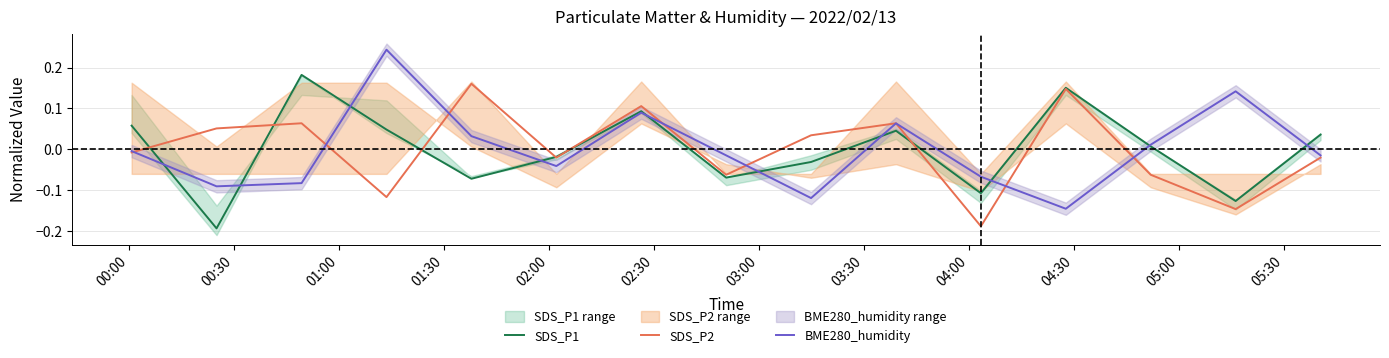

Between which two adjacent categories do SDS_P2 and BME280_humidity first intersect?

00:00 and 00:30